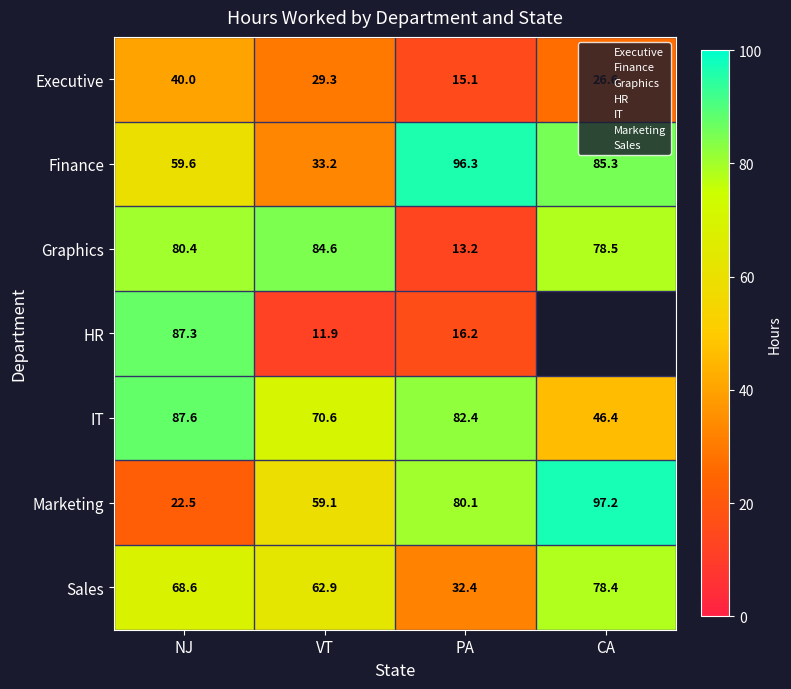

What is the highest value of the Graphics series?

84.6